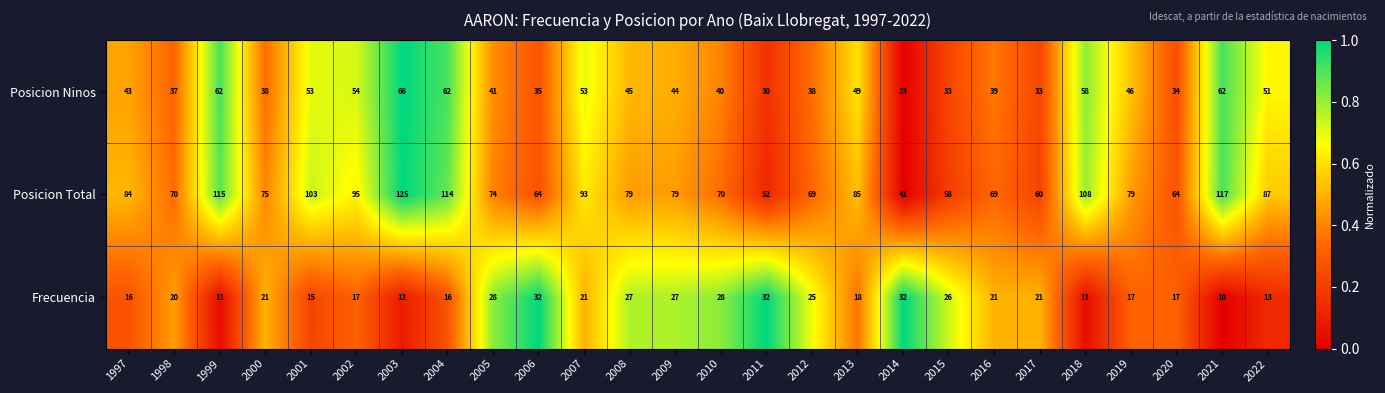

How many data points does each series have?

26